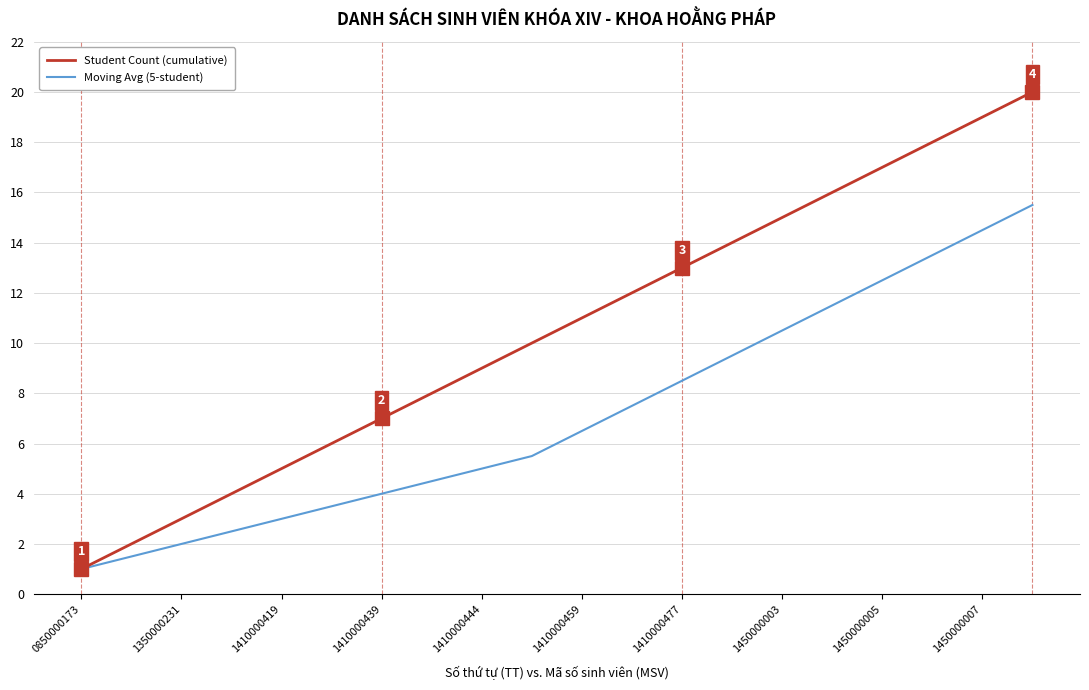

What is the greatest value displayed?

20.0